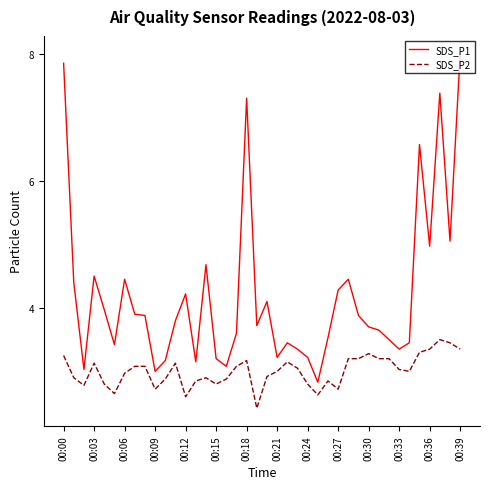

Which series has the largest total across all categories?

SDS_P1